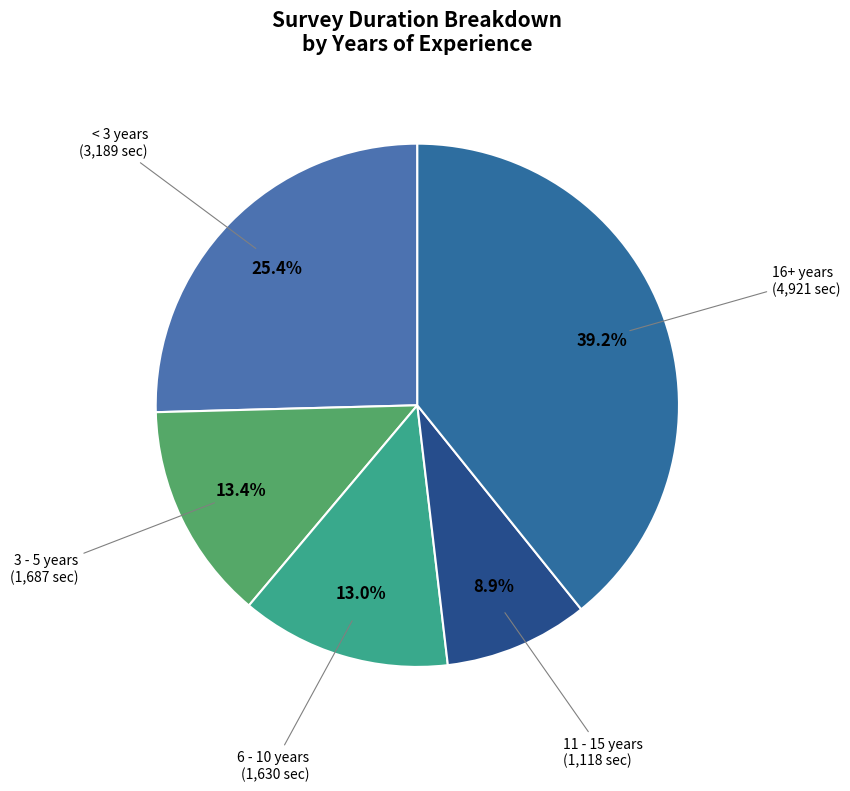

To the nearest percent, what is the average slice percentage?

20%